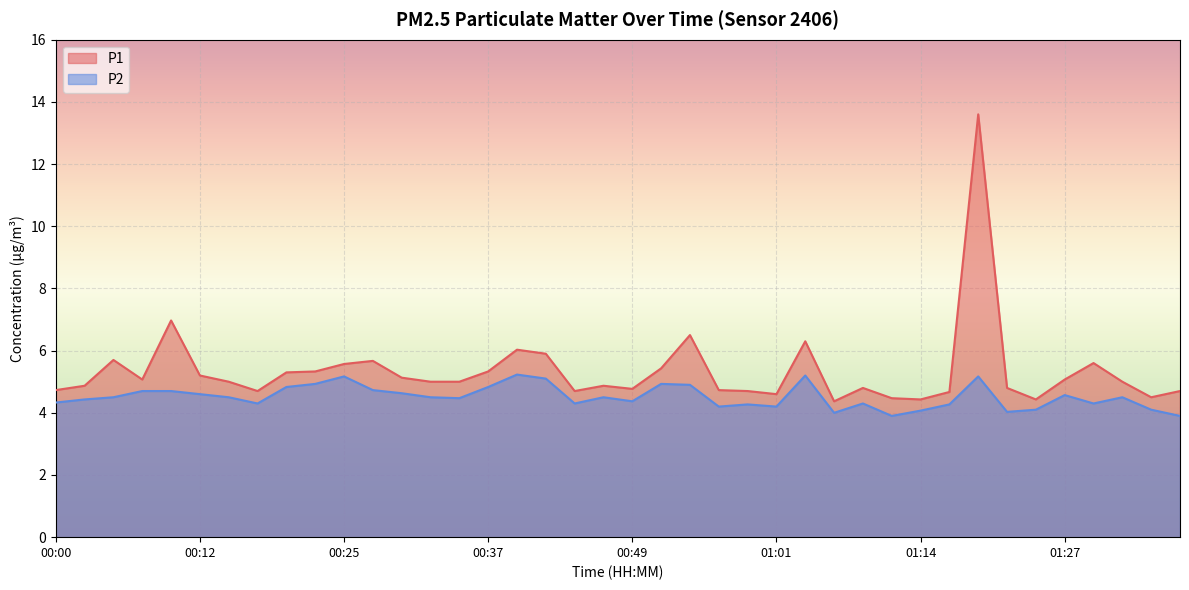

What is the difference between the P2 values at 01:11 and 01:29?

0.4